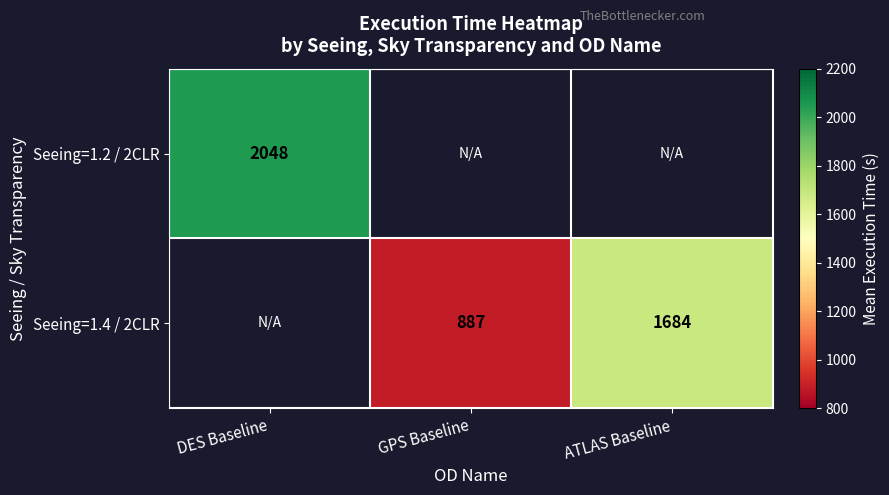

Is the value of Seeing=1.4 / 2CLR at GPS Baseline greater than the value of Seeing=1.2 / 2CLR at DES Baseline?

No